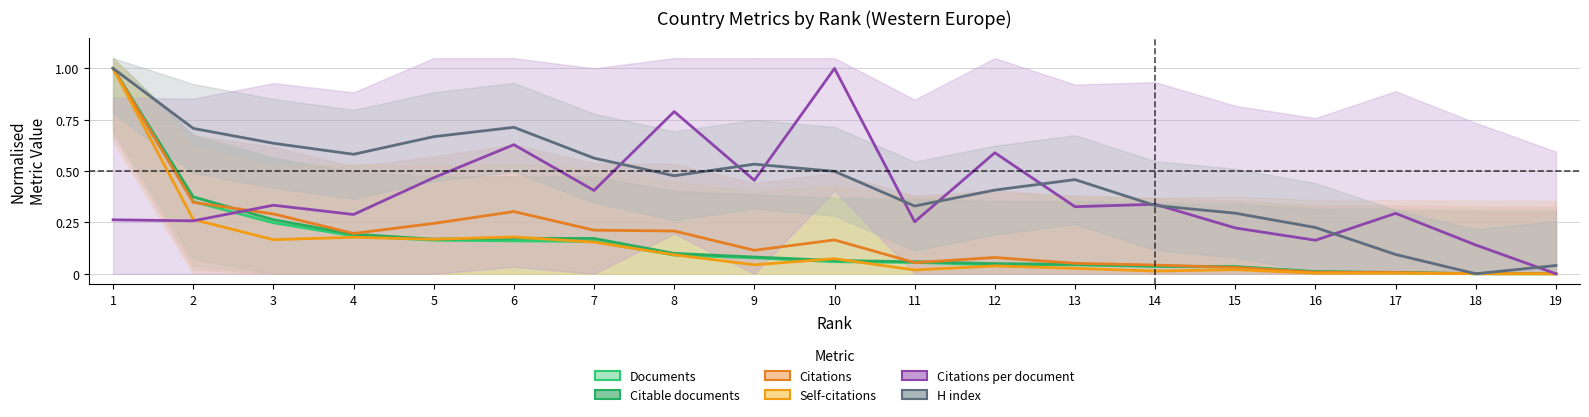

How many values in the H index series exceed 0?

18